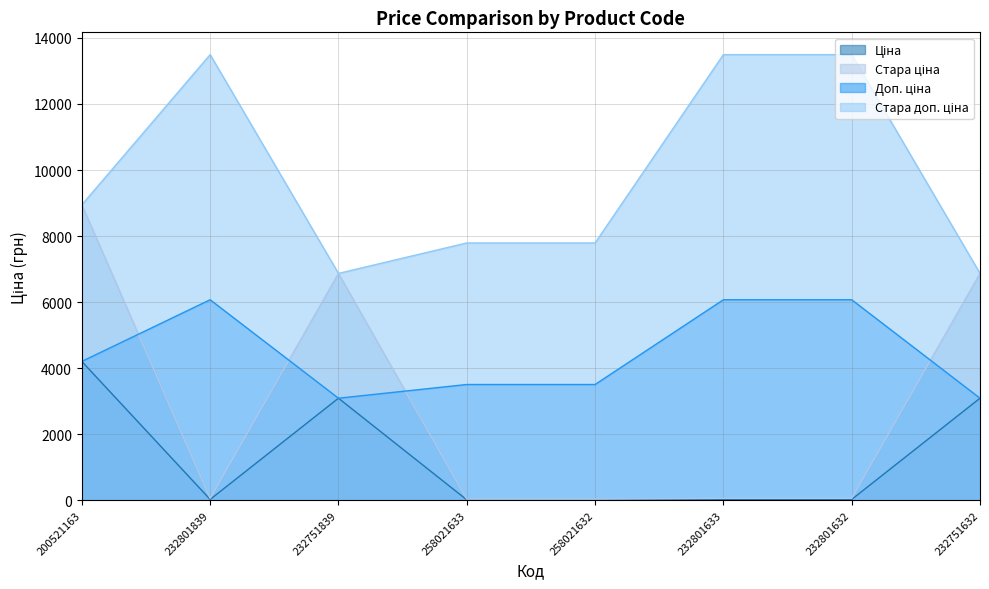

What is the sum of the Стара доп. ціна values at 258021633 and 232751632?

14661.2